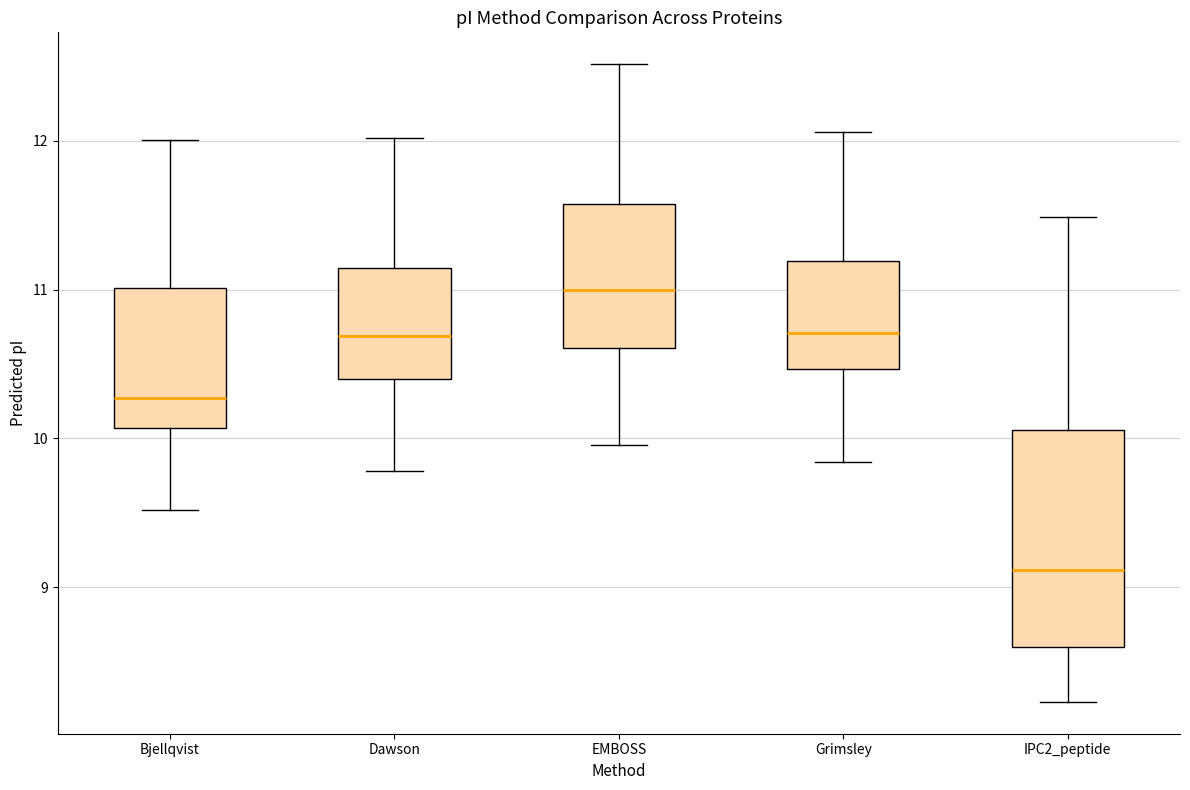

Where is the upper edge of the box for Dawson on the y-axis? The values are not printed on the chart, so give them approximately, as read against the axis.

11.1